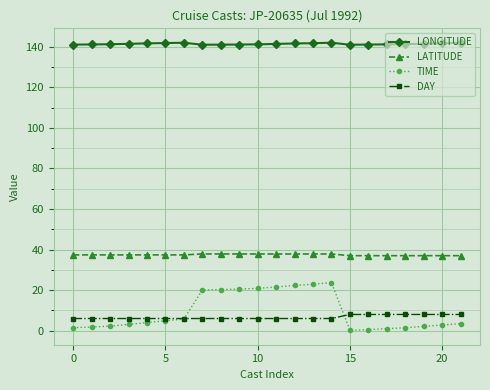

What is the smallest value displayed?

0.2